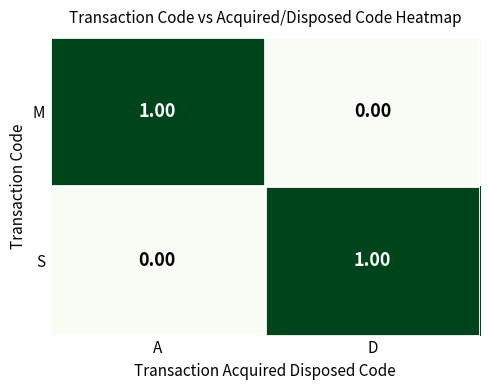

Rank the categories by M value from lowest to highest.

D, A